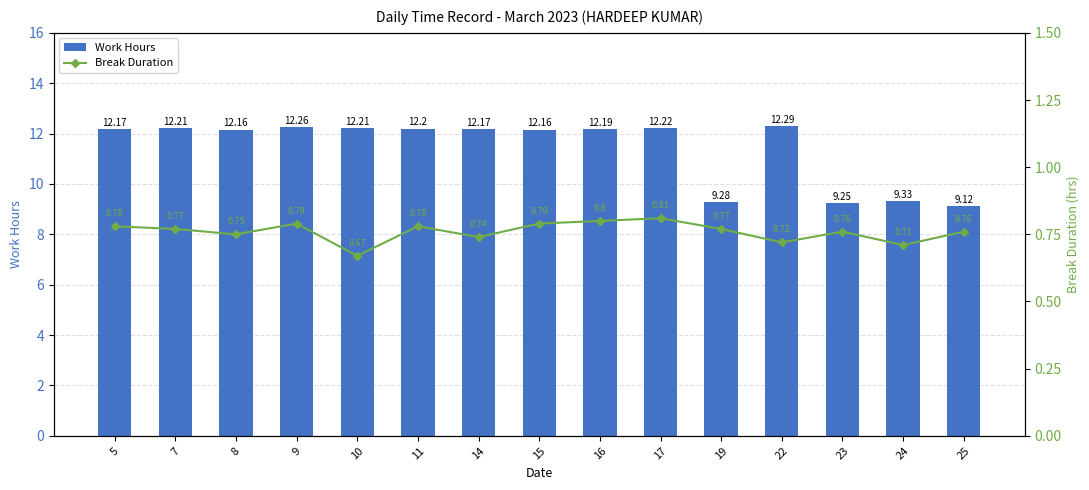

How many series are shown in this chart?

2